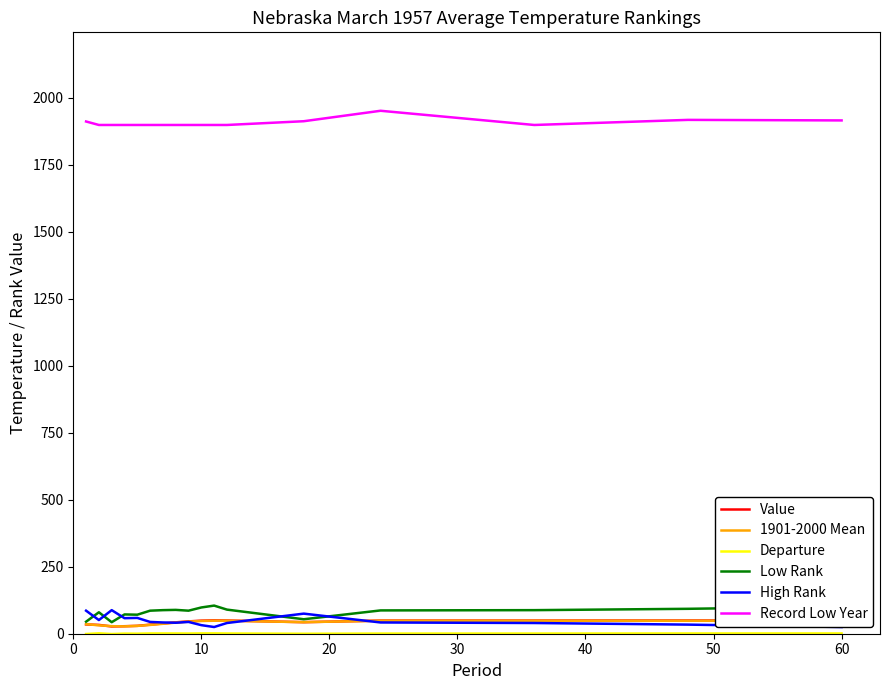

How many lines are shown in the chart?

6